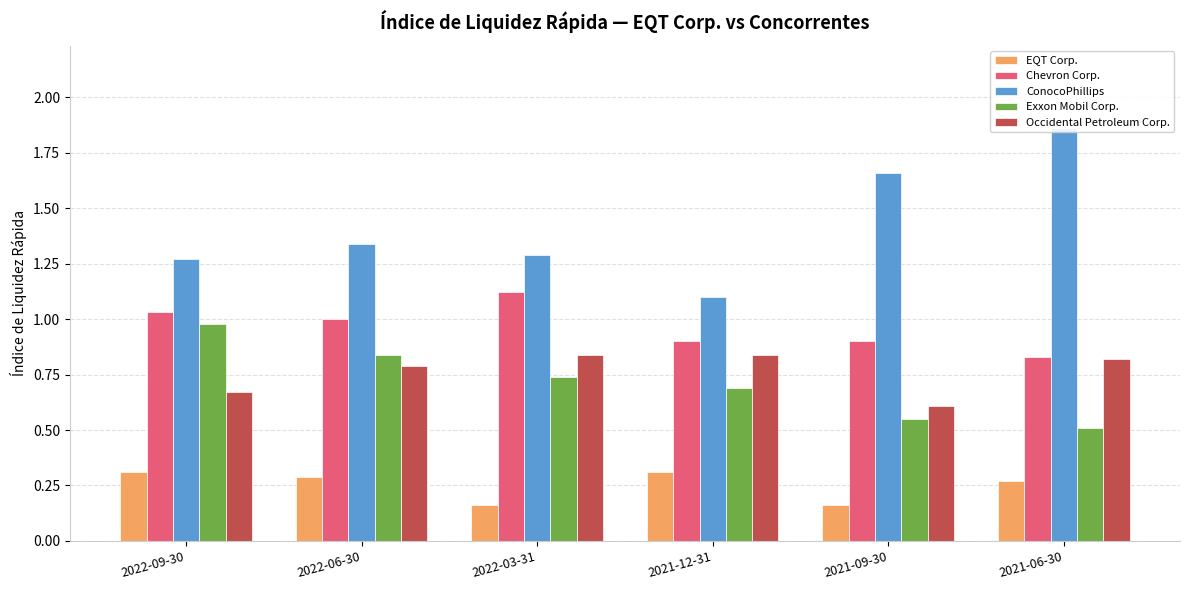

What is the label of the 5th bar from the right?

2022-06-30